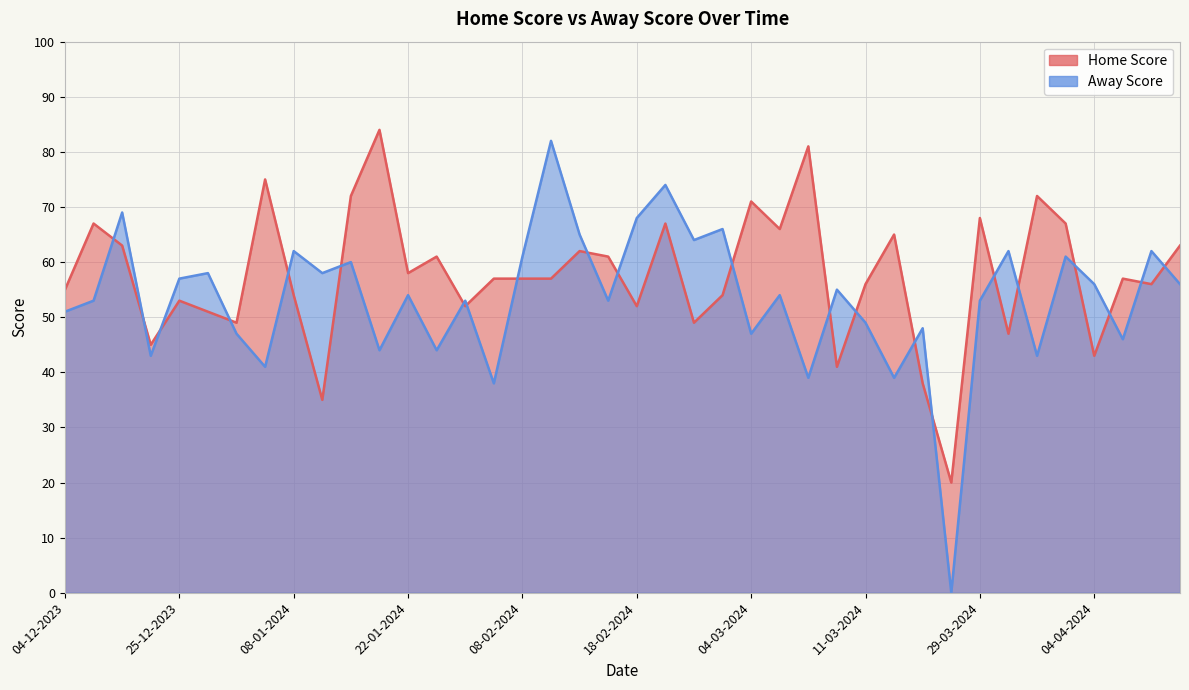

List the series in order of their peak value, highest first.

Home Score, Away Score